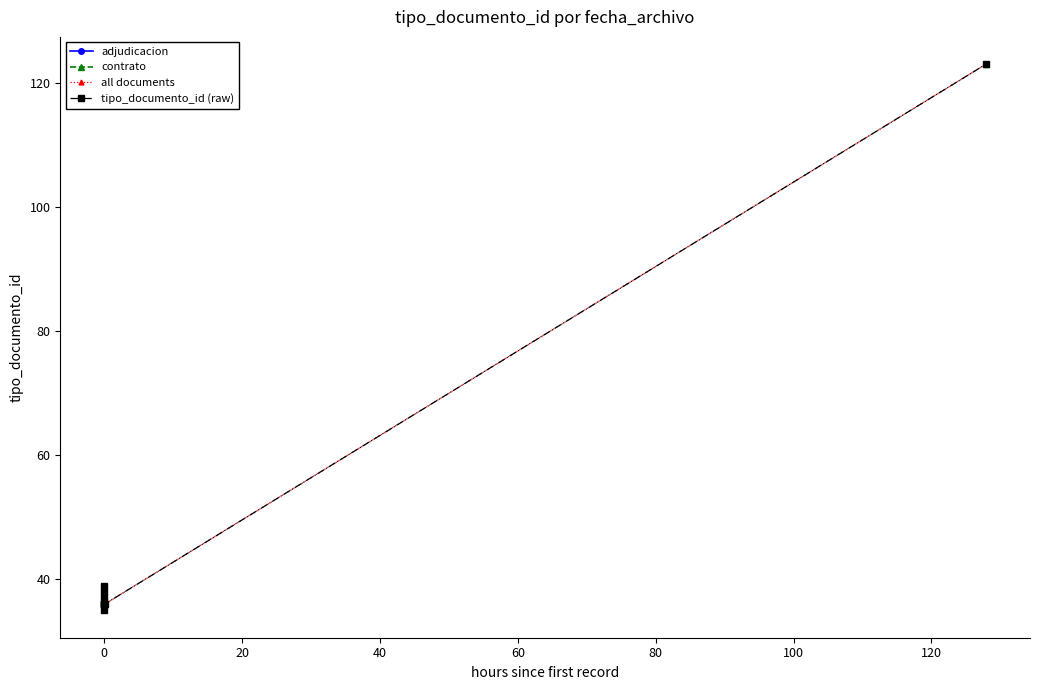

What is the average value?

45